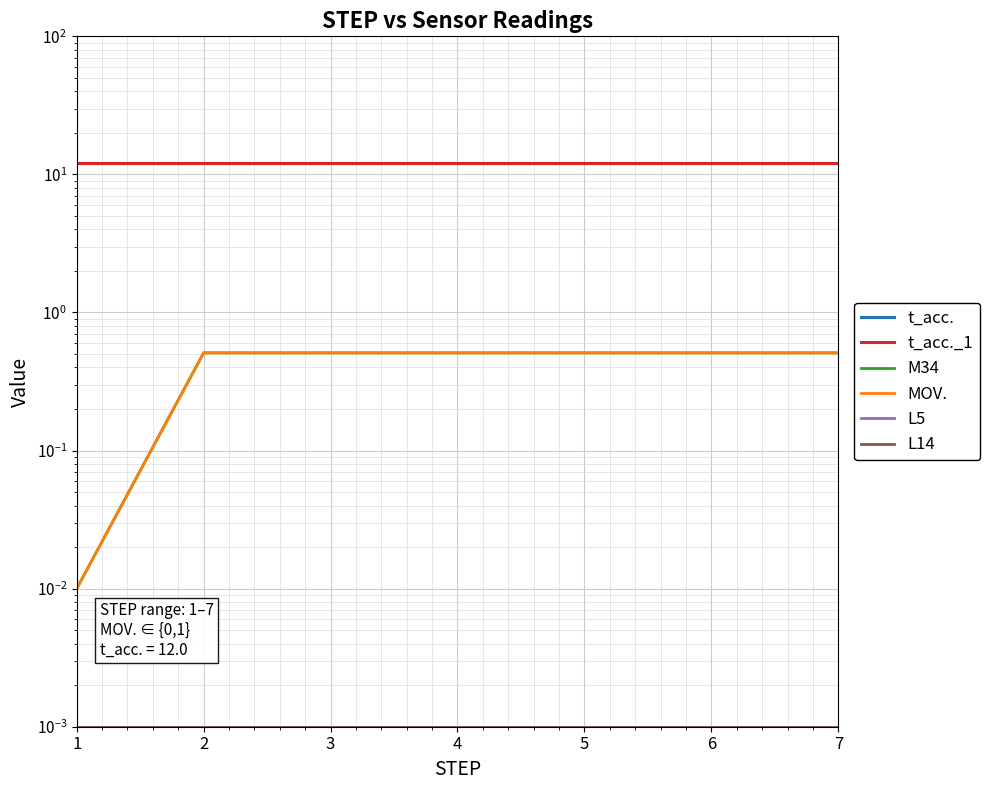

Reading left to right, what are all the values shown in this chart?

t_acc.: 1=12.0	2=12.0	3=12.0	4=12.0	5=12.0	6=12.0	7=12.0
t_acc._1: 1=12.0	2=12.0	3=12.0	4=12.0	5=12.0	6=12.0	7=12.0
M34: 1=0.0	2=0.5	3=0.5	4=0.5	5=0.5	6=0.5	7=0.5
MOV.: 1=0.0	2=0.5	3=0.5	4=0.5	5=0.5	6=0.5	7=0.5
L5: 1=0.0	2=0.0	3=0.0	4=0.0	5=0.0	6=0.0	7=0.0
L14: 1=0.0	2=0.0	3=0.0	4=0.0	5=0.0	6=0.0	7=0.0